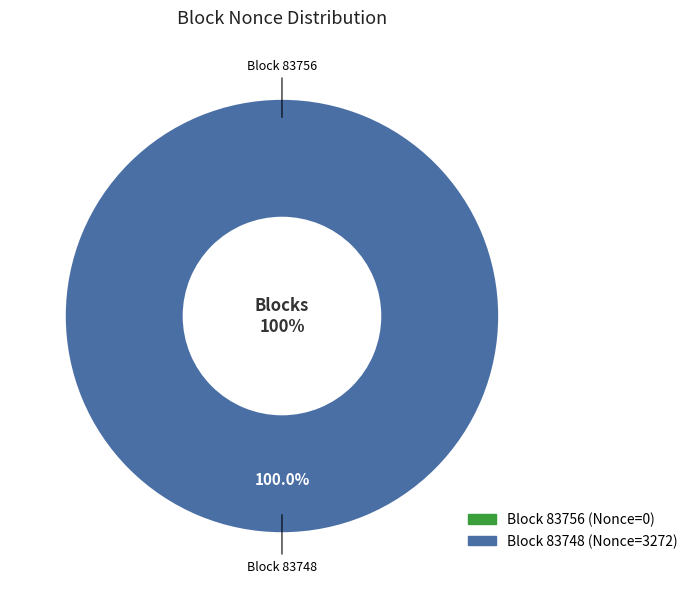

Which category has the smallest portion of the pie?

83756